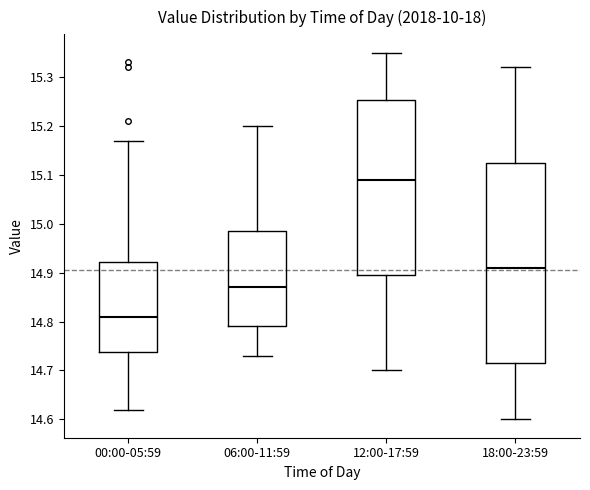

Reading left to right, transcribe this box plot: for each box, give where its median line is, the range the box spans, and where its two whiskers end, as read against the y-axis. The values are not printed on the chart, so give them approximately, as read against the axis.

00:00-05:59: median 14.81, box 14.74 to 14.92, whiskers 14.62 to 15.17
06:00-11:59: median 14.87, box 14.79 to 14.99, whiskers 14.73 to 15.20
12:00-17:59: median 15.09, box 14.90 to 15.25, whiskers 14.70 to 15.35
18:00-23:59: median 14.91, box 14.72 to 15.13, whiskers 14.60 to 15.32